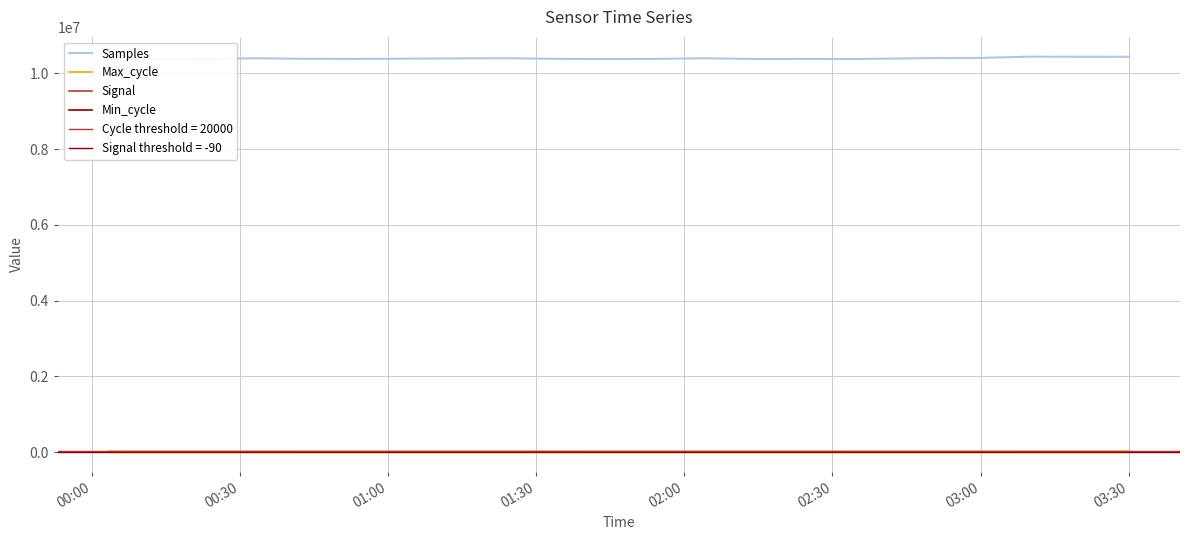

True or false: Min_cycle and Samples intersect in this chart.

False